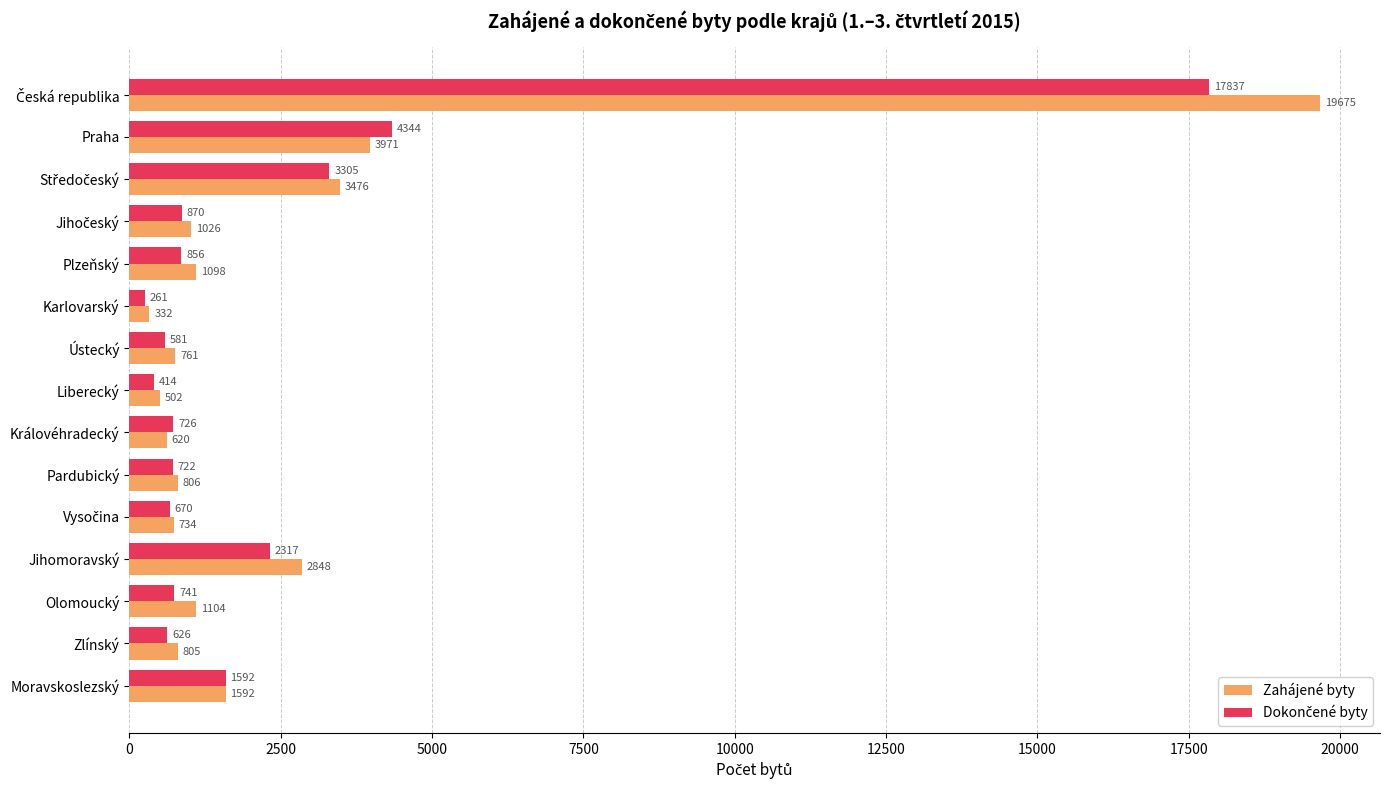

Which series has the widest spread of values?

Zahájené byty